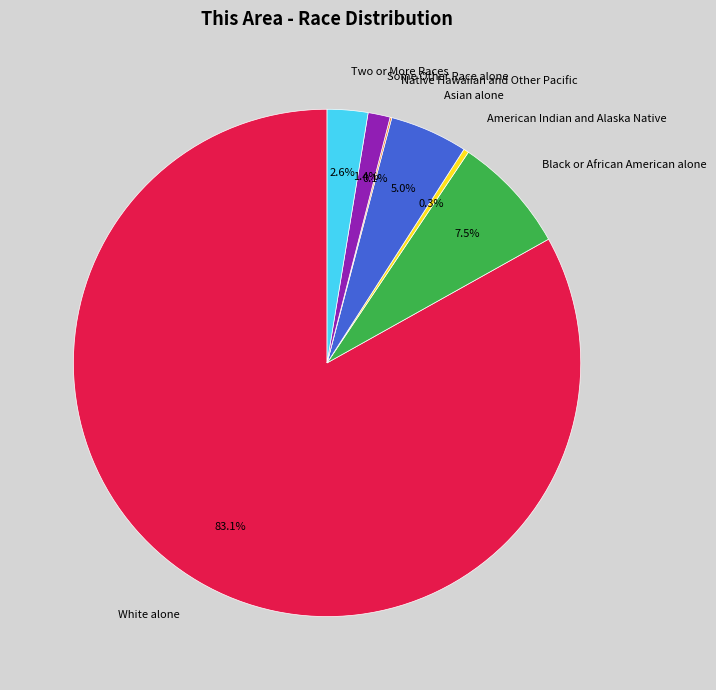

Is the sum of Two or More Races and Asian alone greater than half?

No